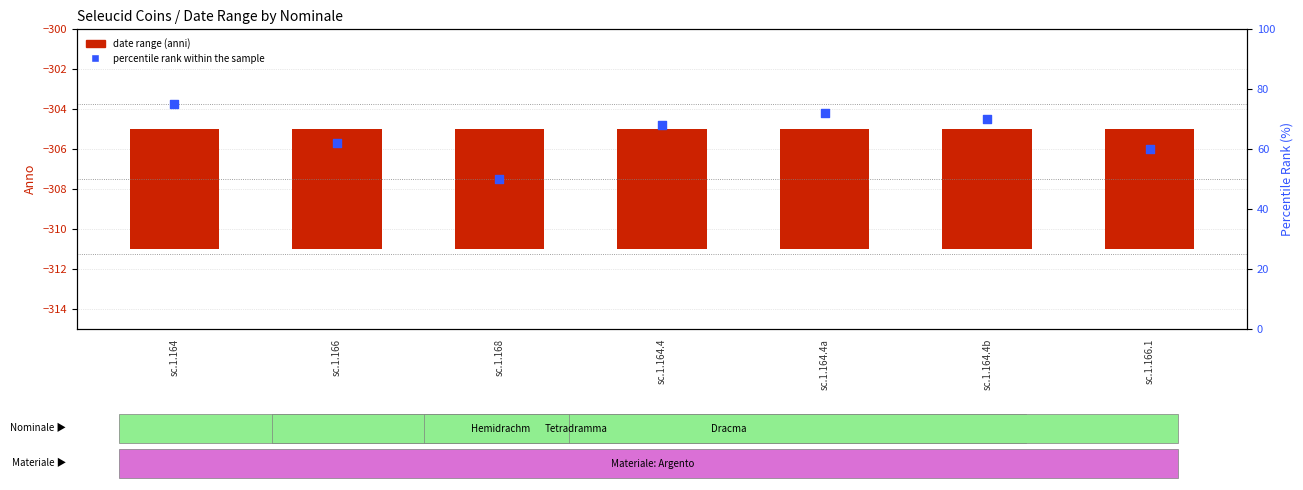

Is the value of percentile rank within the sample at sc.1.164.4b greater than the value of date range (anni) at sc.1.164?

Yes